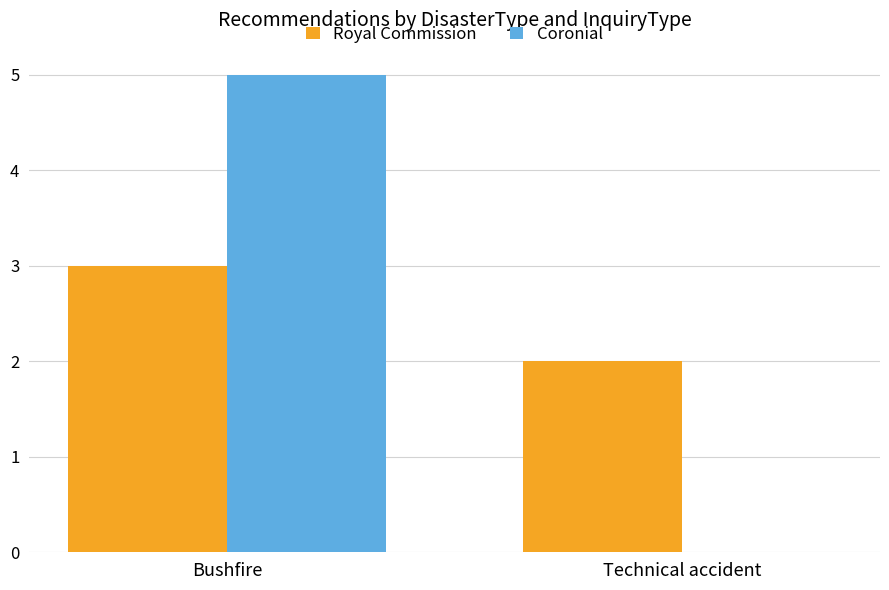

Is the value of Royal Commission at Technical accident greater than the value of Coronial at Bushfire?

No